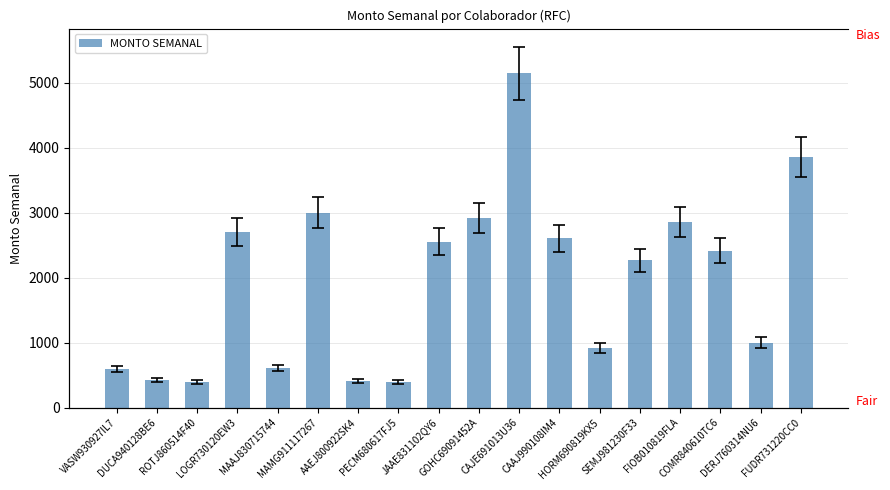

The chart shows a value of 713.3 at DUCA940128BE6. True or false?

False